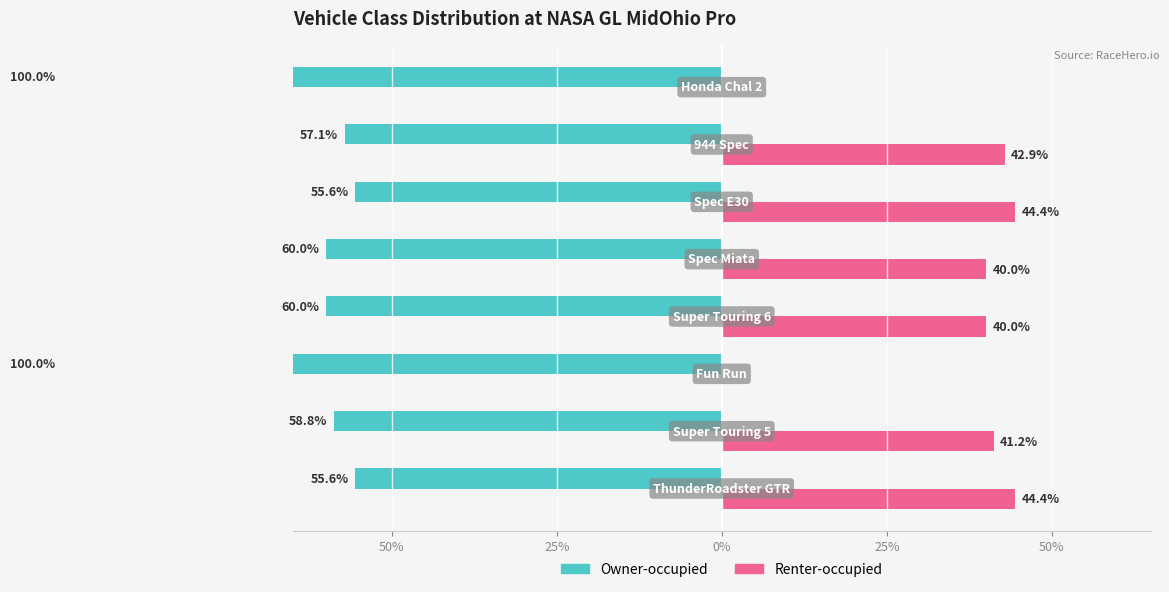

What is the average value of the Owner-occupied series?

-68.4